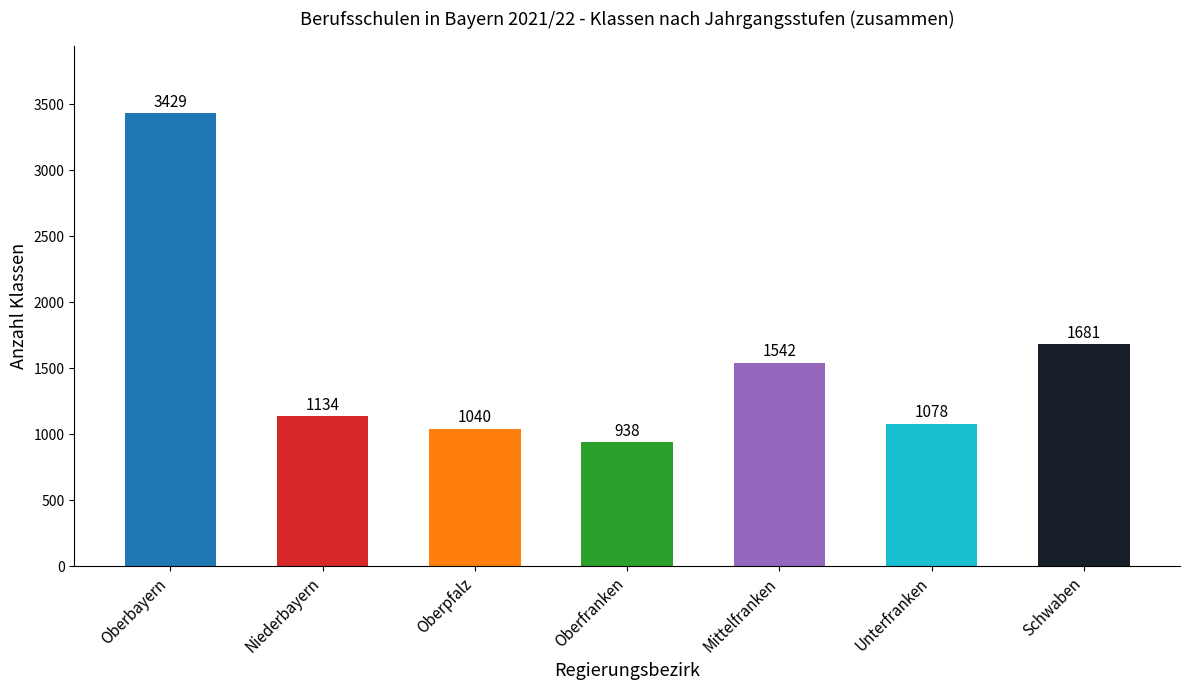

How many categories are shown in the chart?

7